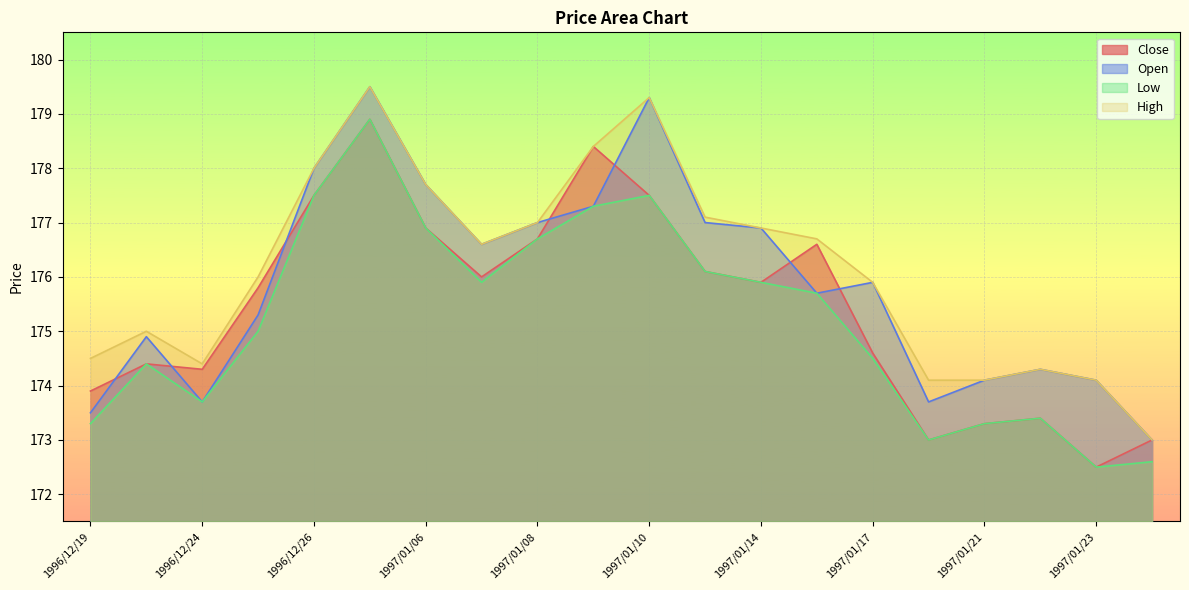

How many lines are shown in the chart?

4